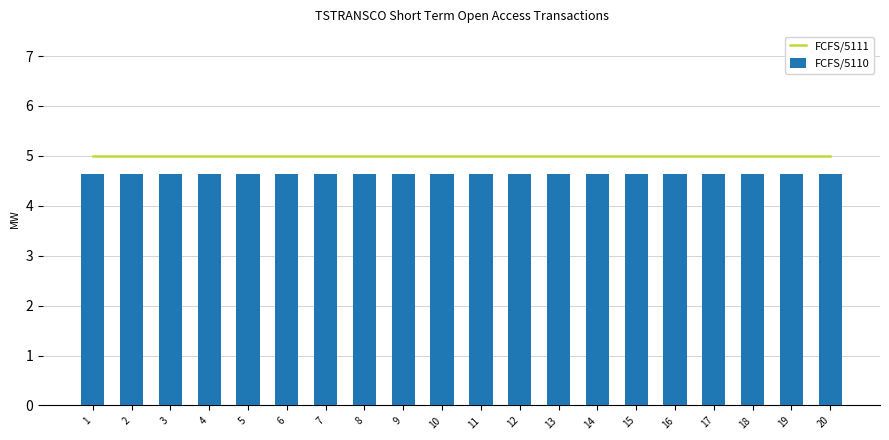

Are the bars horizontal?

No